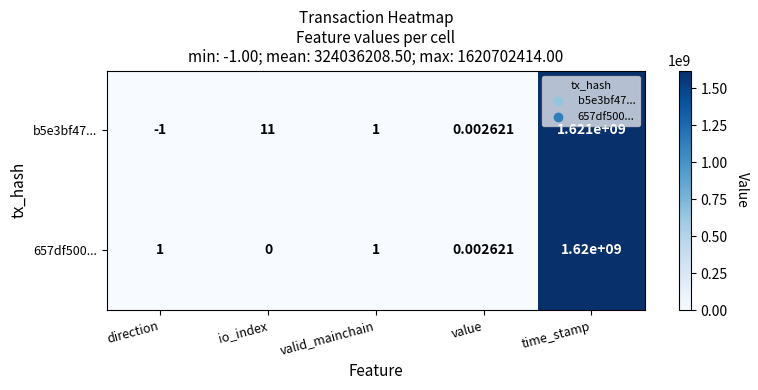

Count the number of categories in the chart.

5